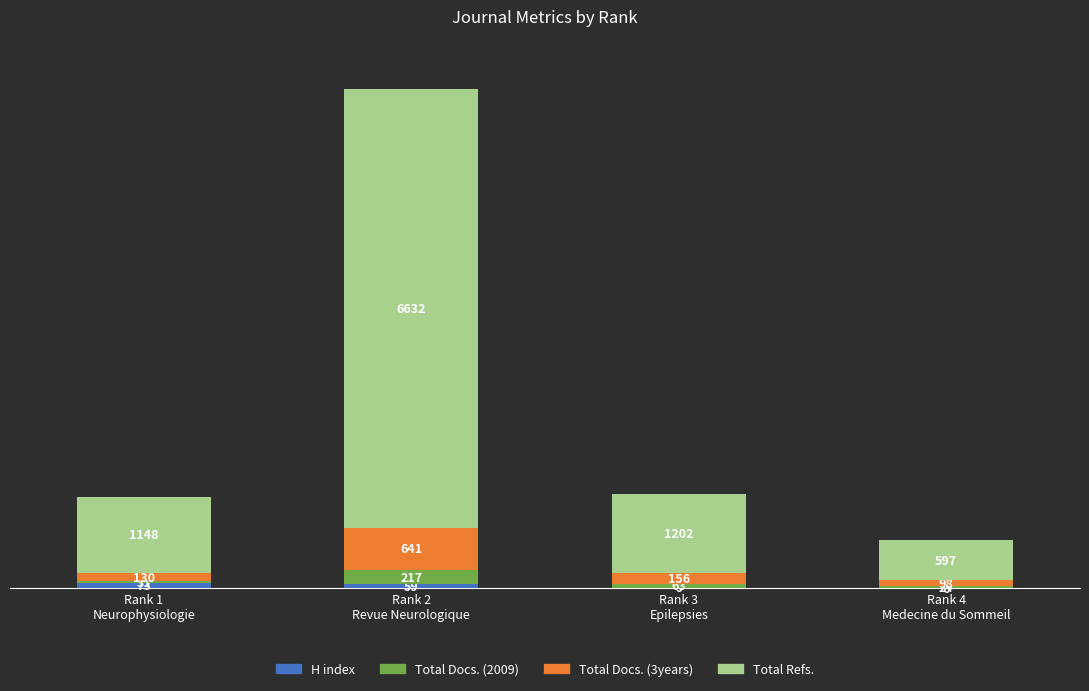

Between Rank 2
Revue Neurologique and Rank 4
Medecine du Sommeil, which series saw the biggest shift?

Total Refs.